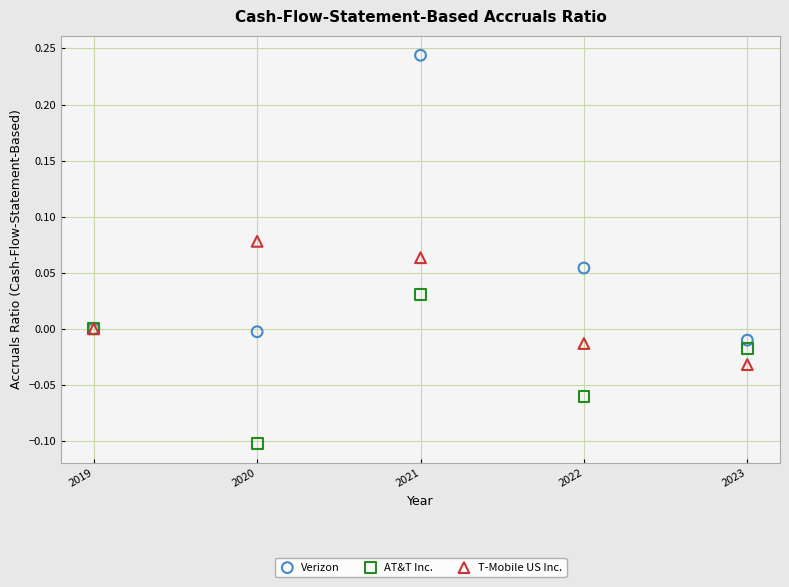

What are all the series names shown in the legend?

Verizon, AT&T Inc., T-Mobile US Inc.